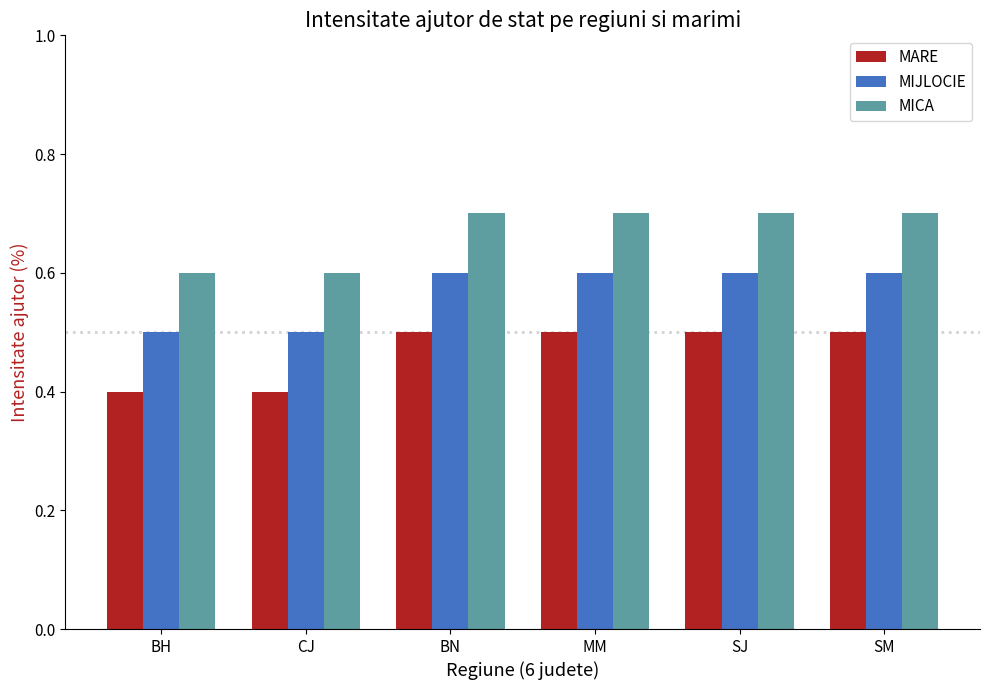

List the series in order of their peak value, highest first.

MICA, MIJLOCIE, MARE